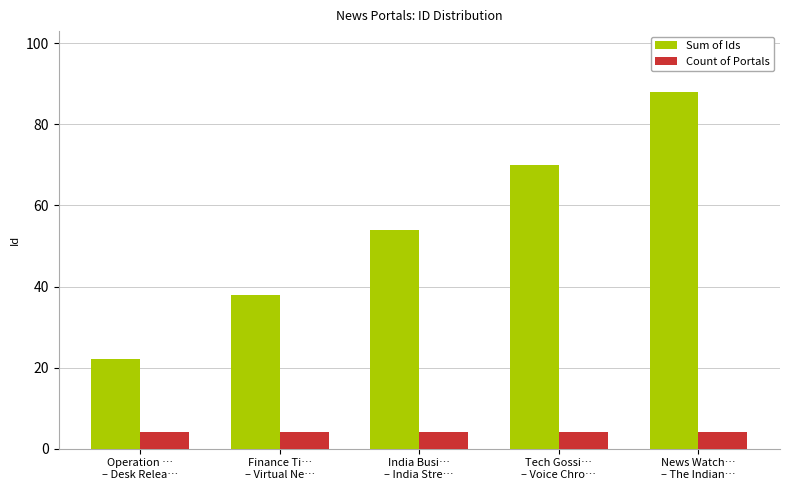

Which category has the lowest value in the Sum of Ids series?

Operation …
– Desk Relea…